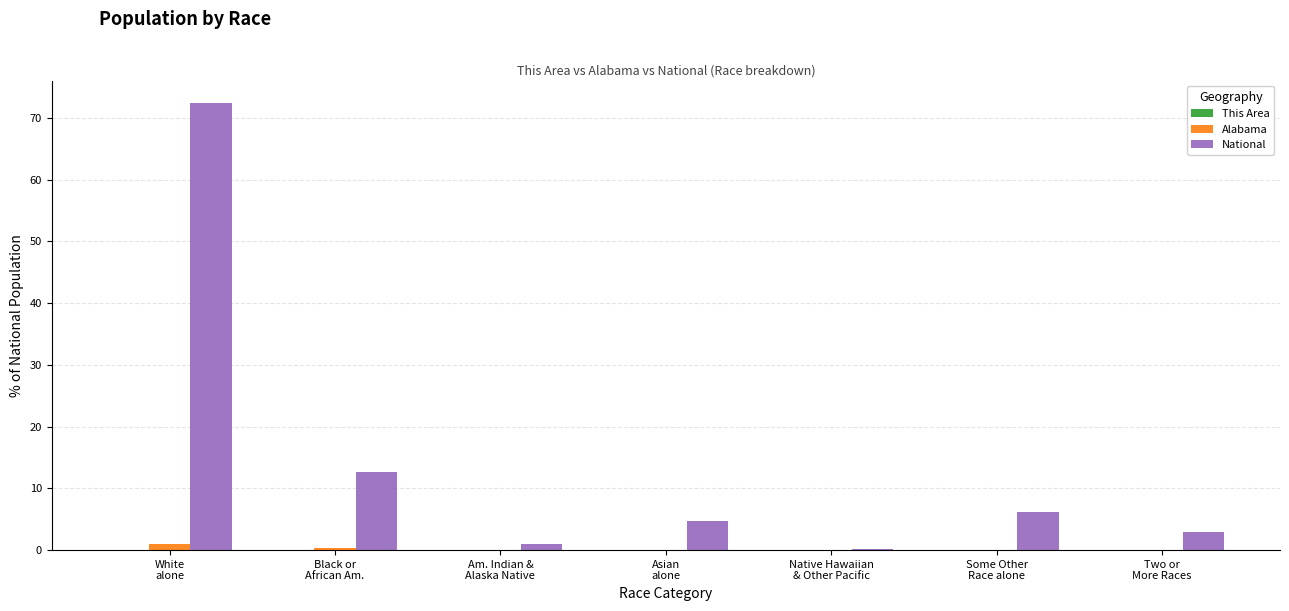

What is the sum of all Alabama values?

1.5